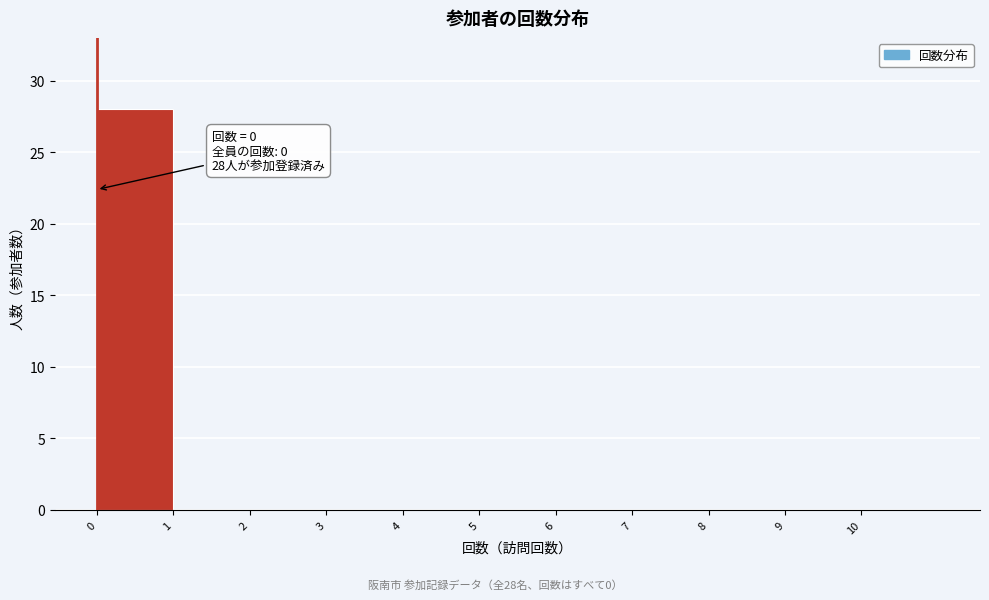

Which range on the x-axis has the tallest bar?

0 to 1